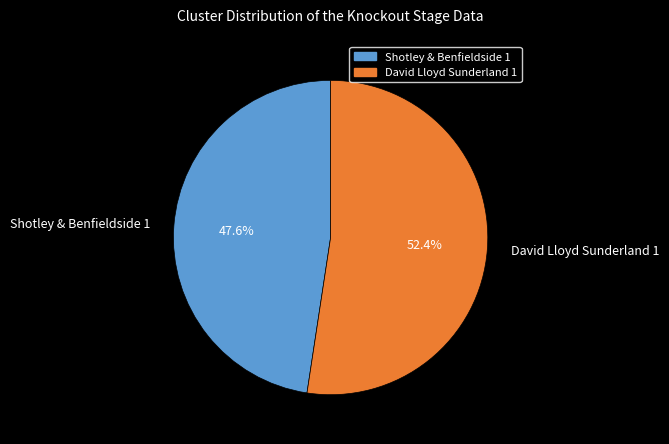

What is the ratio of the value at Shotley & Benfieldside 1 to the value at David Lloyd Sunderland 1?

0.9